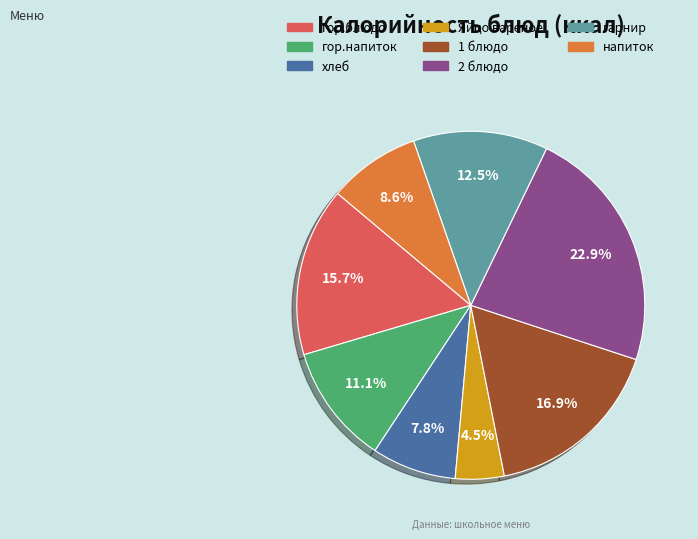

To the nearest percent, what is the difference between the гор.напиток and гор.блюдо slice percentages?

5%